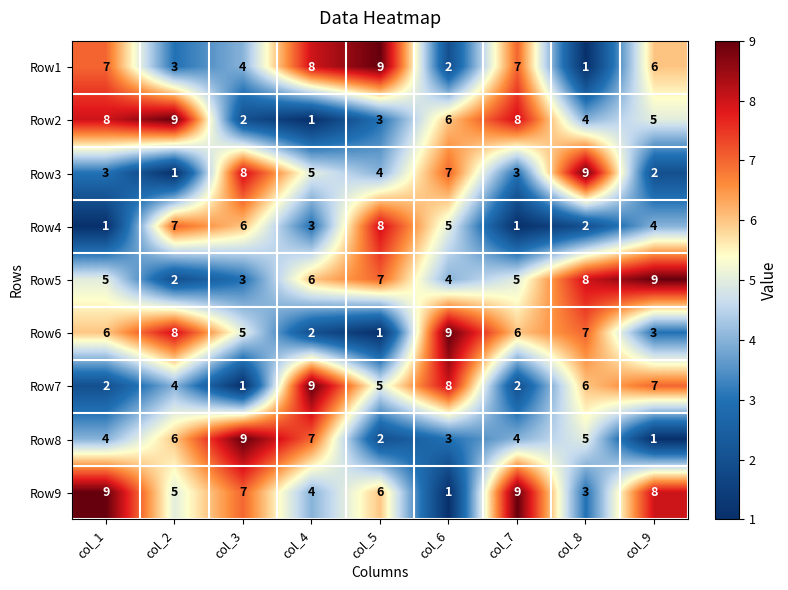

Rank the series at col_9 from highest to lowest value.

Row5, Row9, Row7, Row1, Row2, Row4, Row6, Row3, Row8